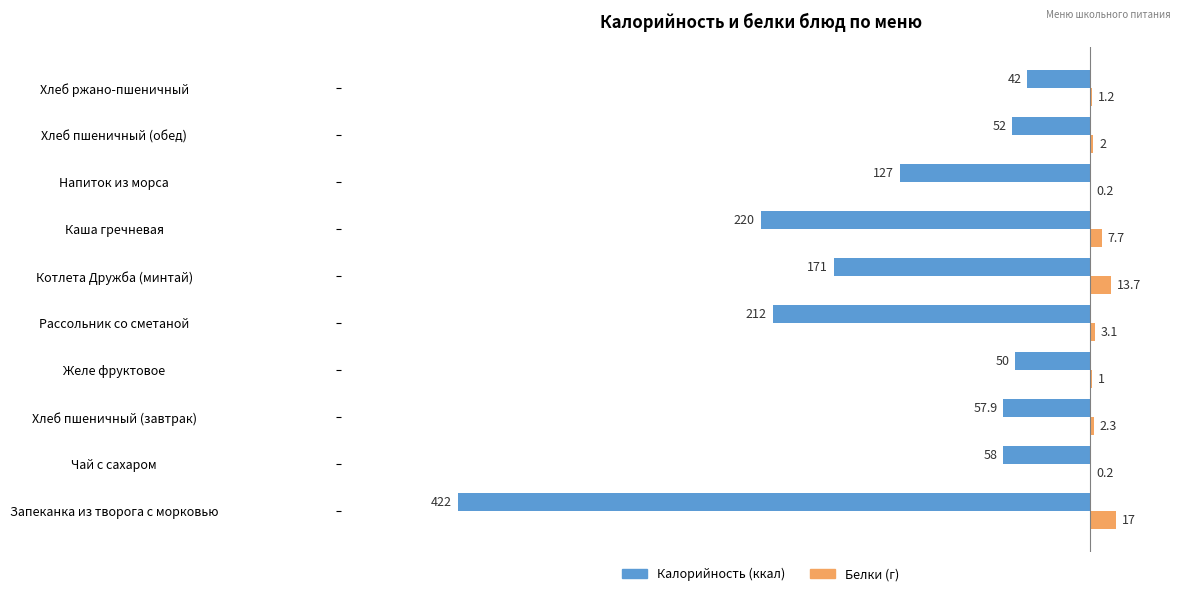

What is the greatest value displayed?

17.0